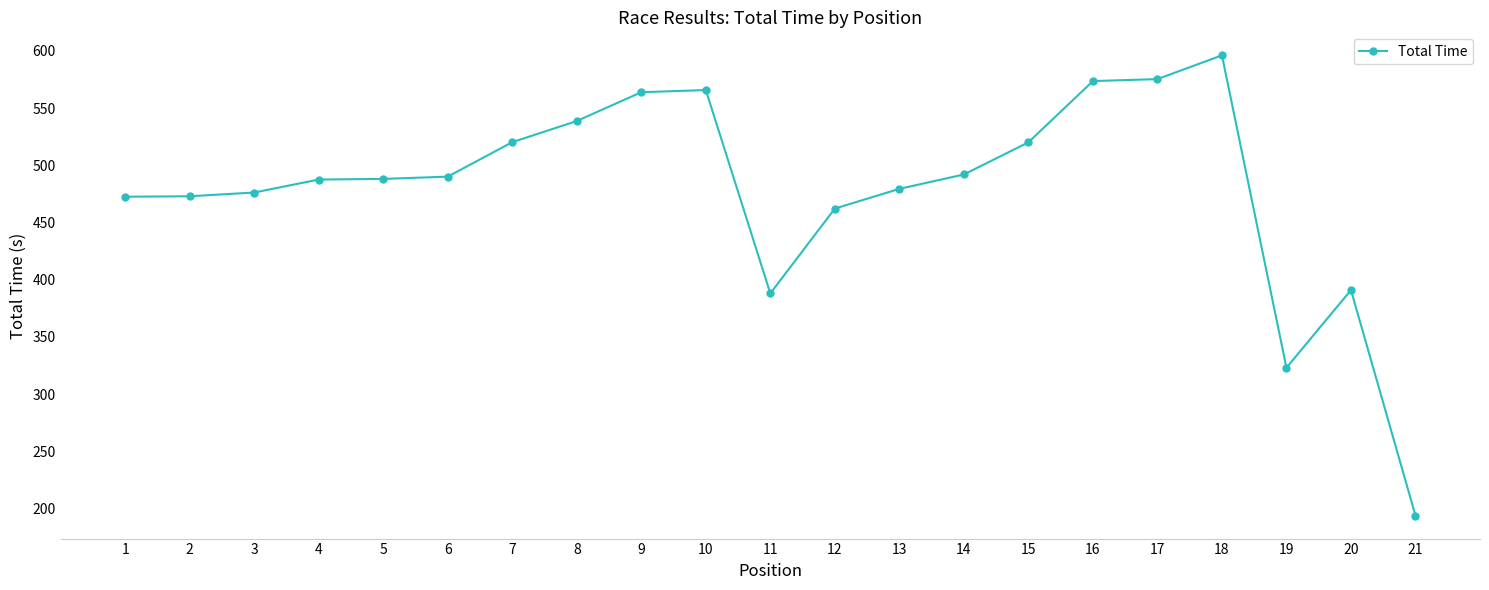

The value at 20 is 390.9. True or false?

True